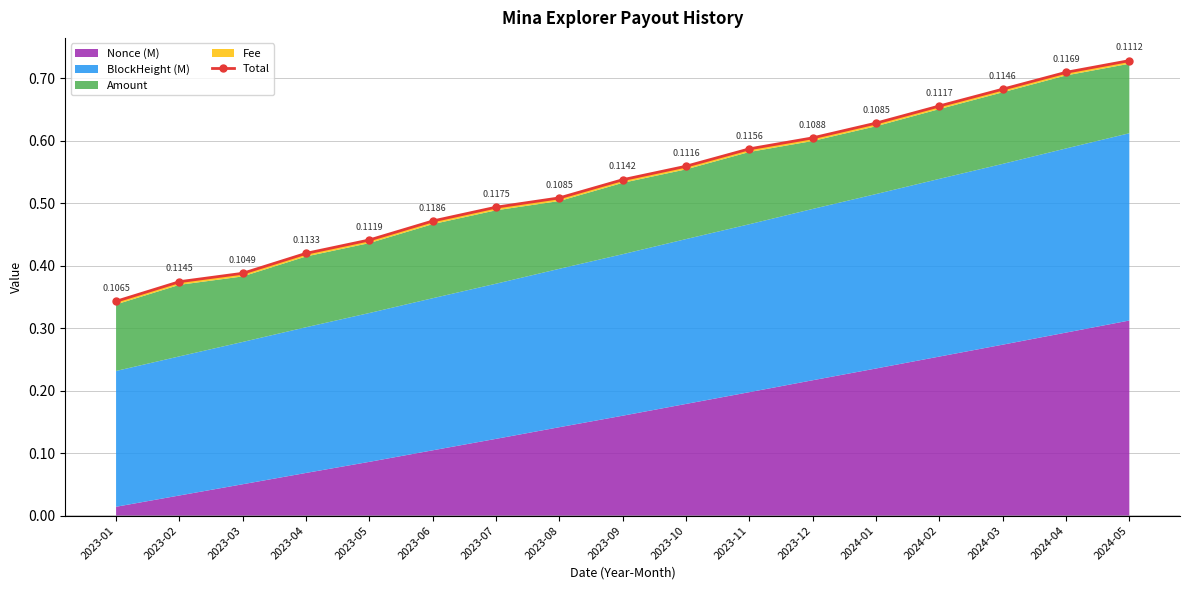

What is the value of the 13th point from the left?

0.6